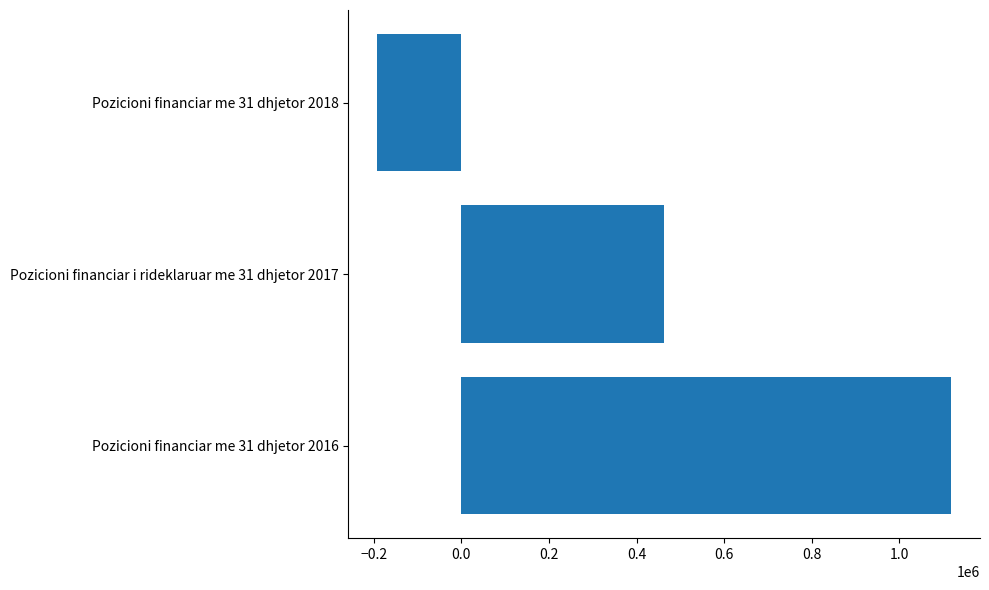

The value at Pozicioni financiar me 31 dhjetor 2018 is -192688. True or false?

True